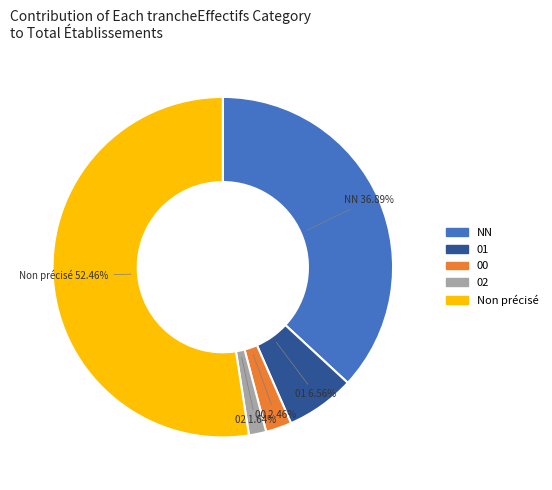

Is it true that NN is 30% of the pie?

False